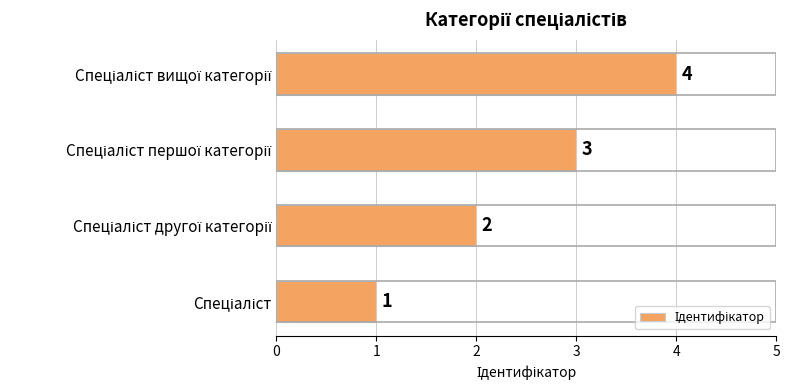

Count the values in the range 2 to 4.

3